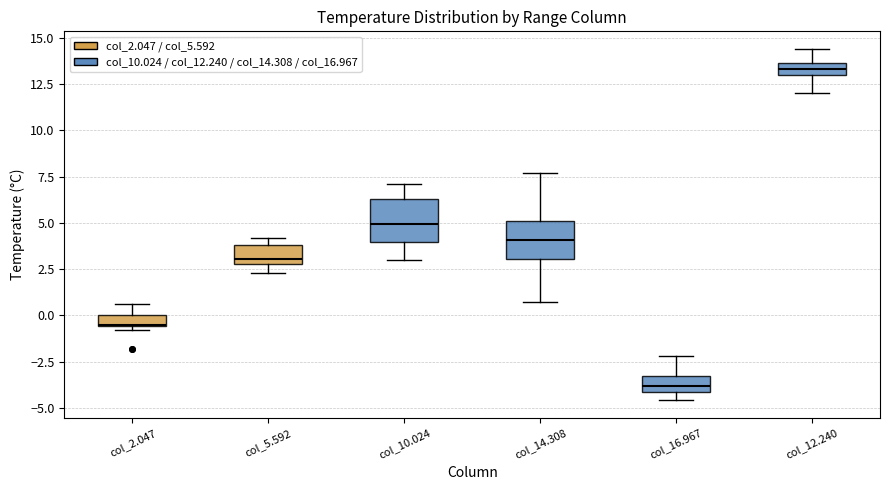

Which box's median line is the highest?

col_12.240